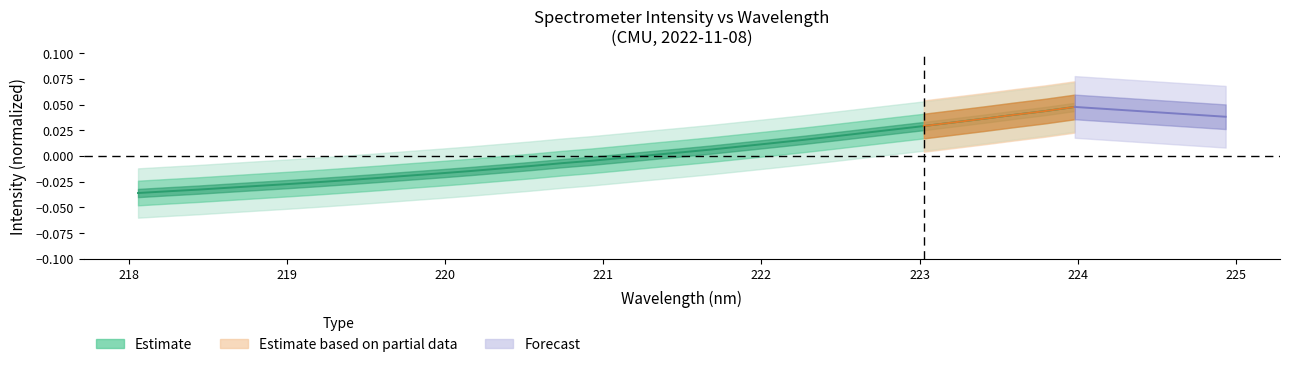

What is the difference between the maximum and second lowest values?

0.1